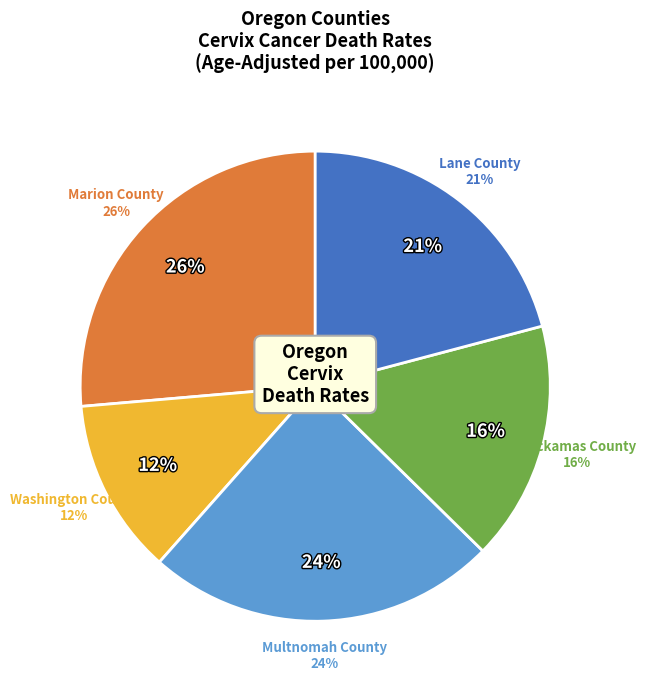

Rank the categories by value from lowest to highest.

Washington County, Clackamas County, Lane County, Multnomah County, Marion County